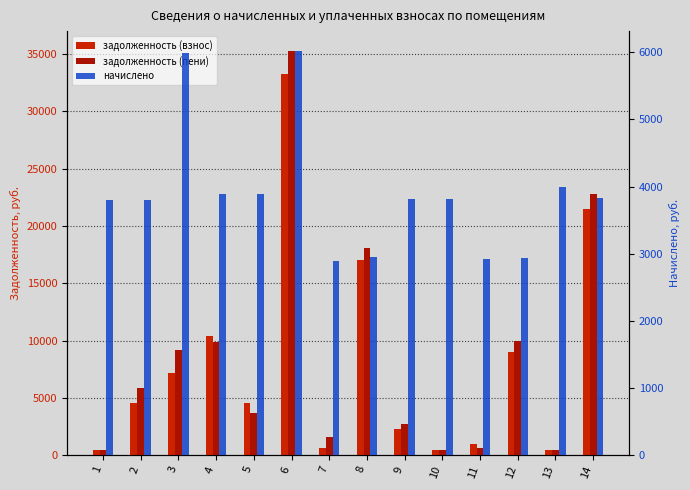

How many bars are there in each group?

3